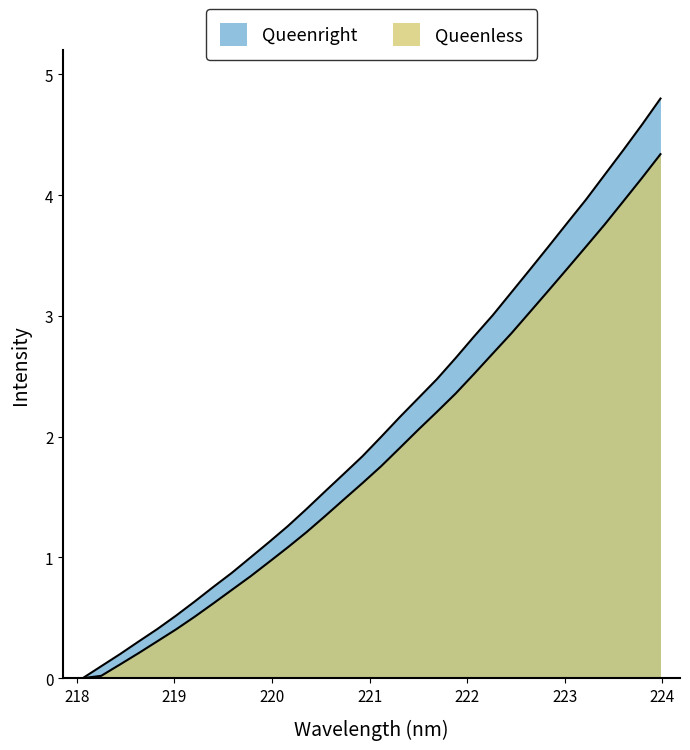

How many lines are shown in the chart?

2